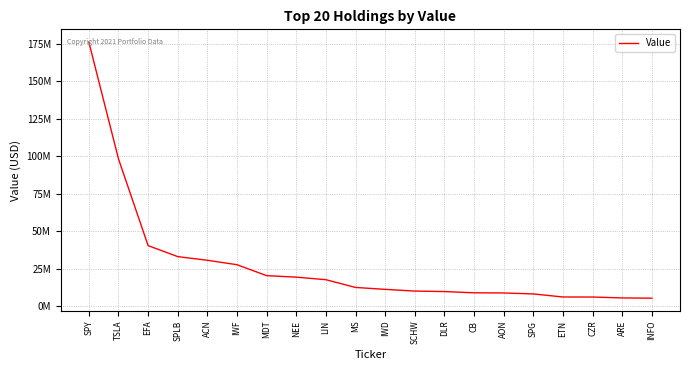

Does the chart display data point markers on the line(s)?

No